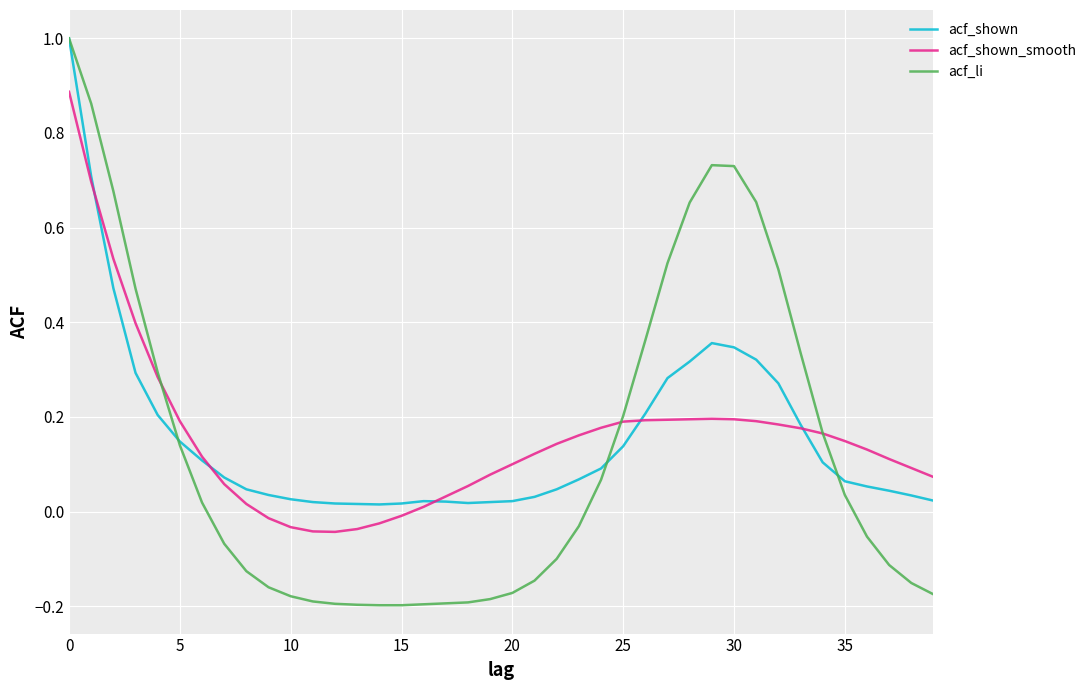

What is the greatest value displayed?

1.0